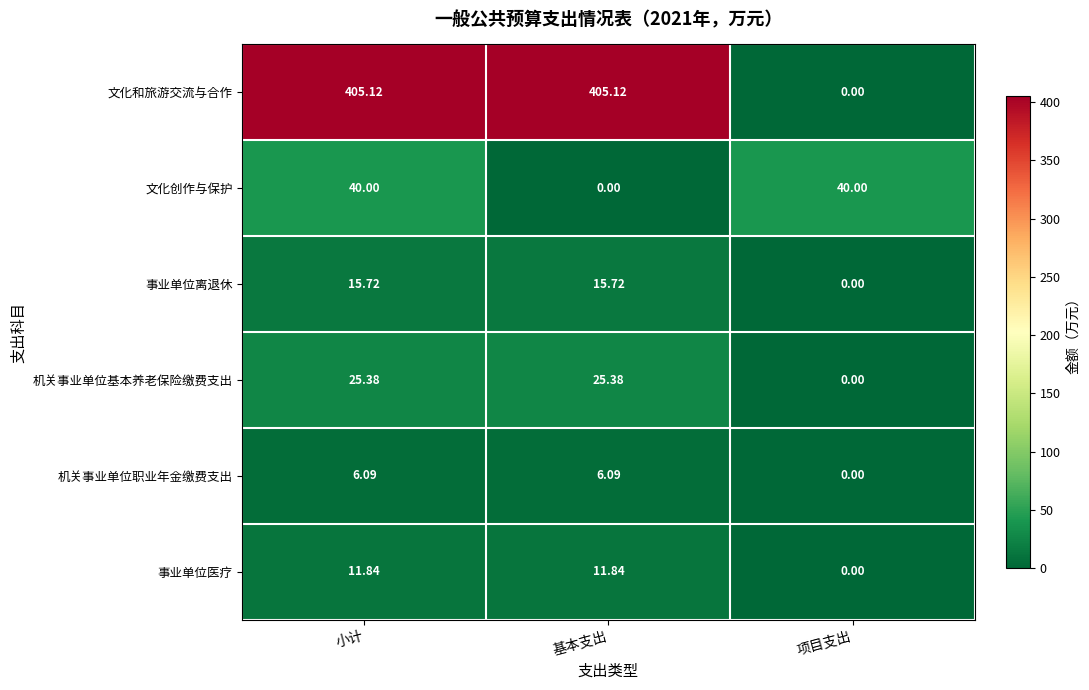

Which series has the largest total across all categories?

文化和旅游交流与合作